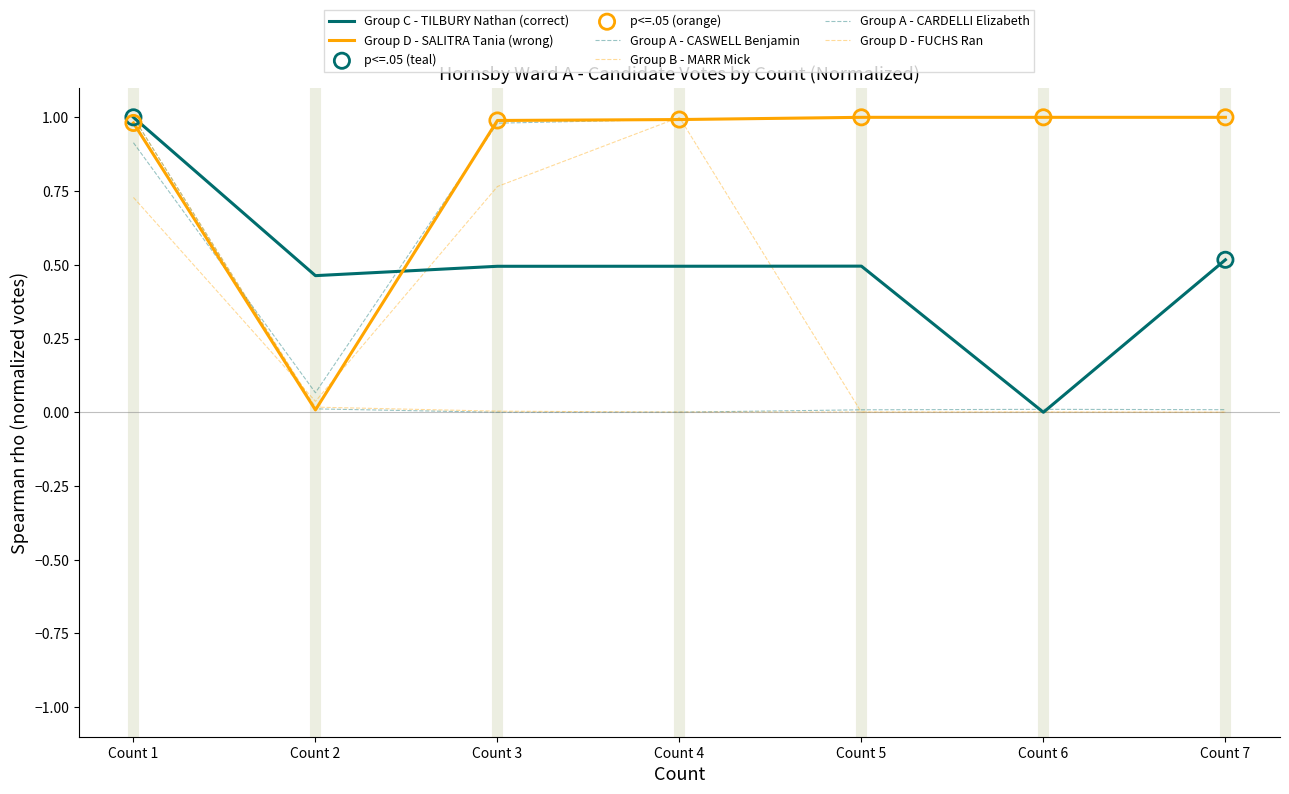

How many lines are shown in the chart?

6